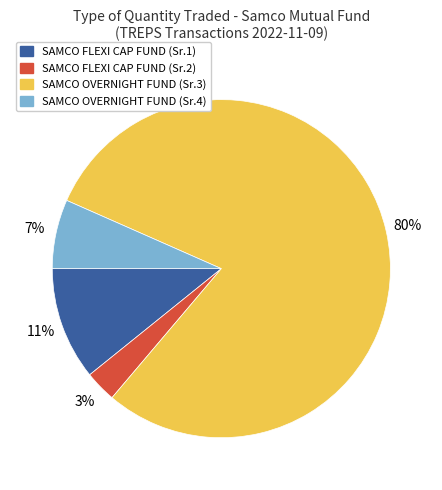

How many slices are in this pie chart?

4